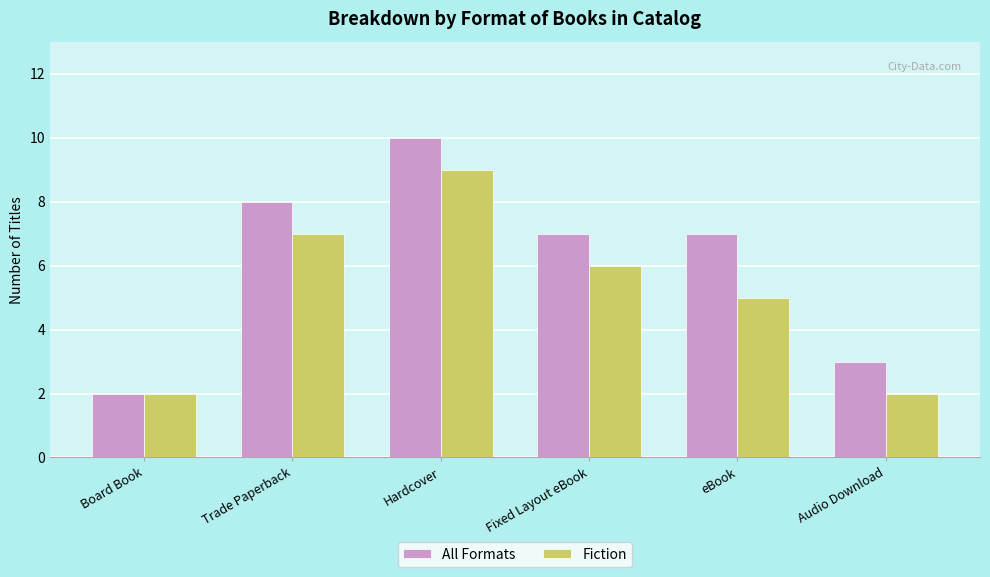

List the series in order of their overall mean, lowest first.

Fiction, All Formats